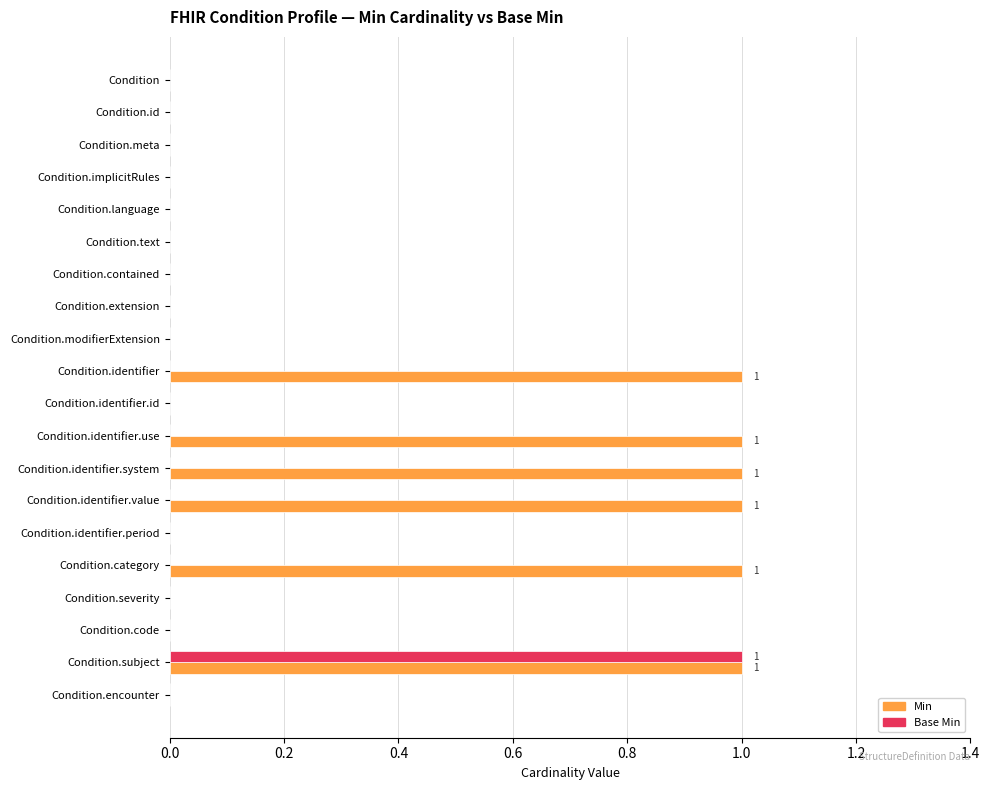

Which series changed the most between Condition.meta and Condition.identifier.use?

Min